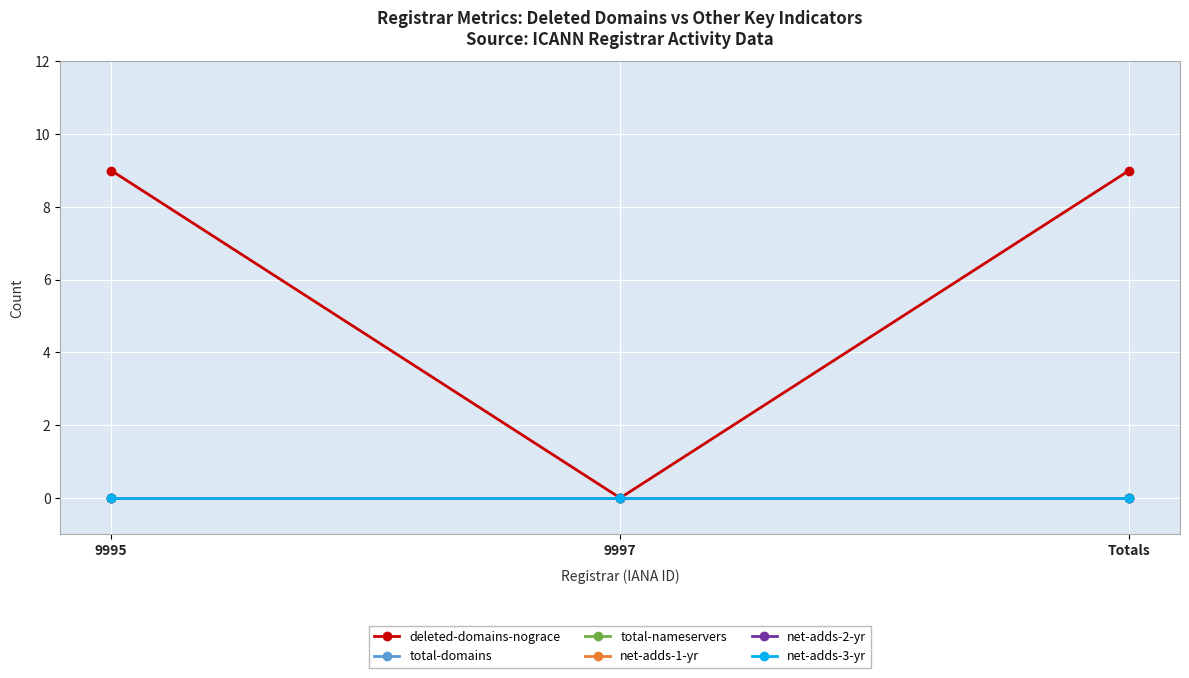

Reading left to right, what are all the values shown in this chart?

deleted-domains-nograce: 9	0	9
total-domains: 0	0	0
total-nameservers: 0	0	0
net-adds-1-yr: 0	0	0
net-adds-2-yr: 0	0	0
net-adds-3-yr: 0	0	0